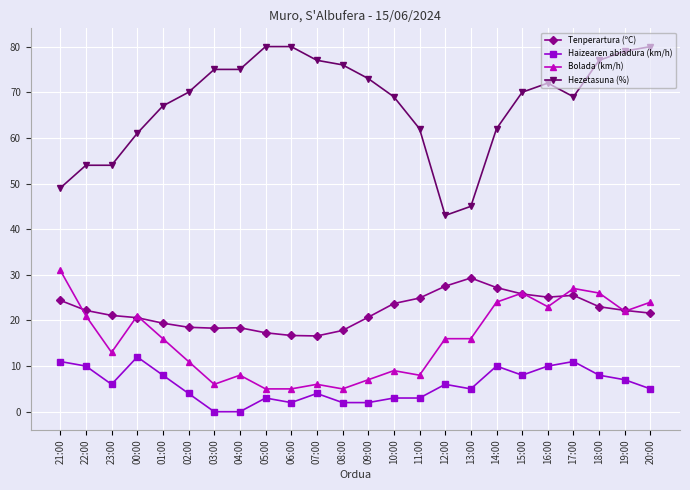

True or false: Bolada (km/h) and Hezetasuna (%) intersect in this chart.

False